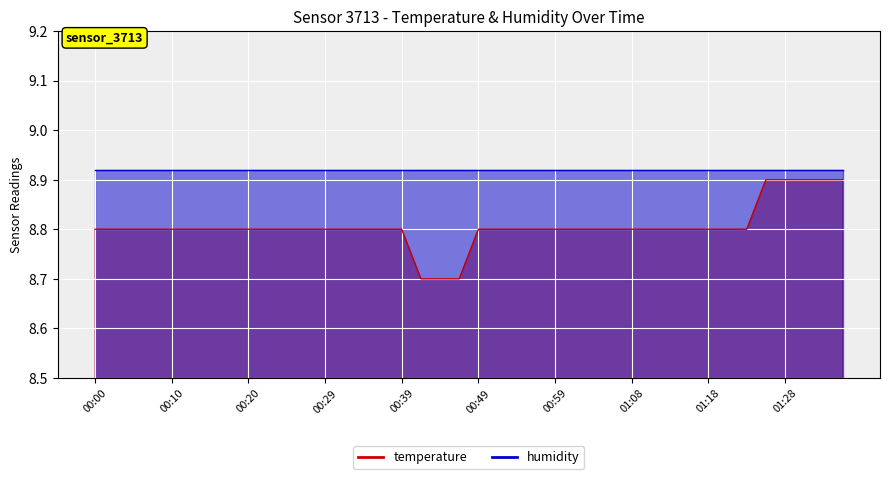

Reading left to right, extract all data points from this chart.

00:00=8.8	00:02=8.8	00:05=8.8	00:07=8.8	00:10=8.8	00:12=8.8	00:15=8.8	00:17=8.8	00:20=8.8	00:22=8.8	00:25=8.8	00:27=8.8	00:29=8.8	00:32=8.8	00:34=8.8	00:37=8.8	00:39=8.8	00:42=8.7	00:44=8.7	00:46=8.7	00:49=8.8	00:51=8.8	00:54=8.8	00:56=8.8	00:59=8.8	01:01=8.8	01:03=8.8	01:06=8.8	01:08=8.8	01:11=8.8	01:13=8.8	01:16=8.8	01:18=8.8	01:21=8.8	01:23=8.8	01:26=8.9	01:28=8.9	01:33=8.9	01:36=8.9	01:38=8.9